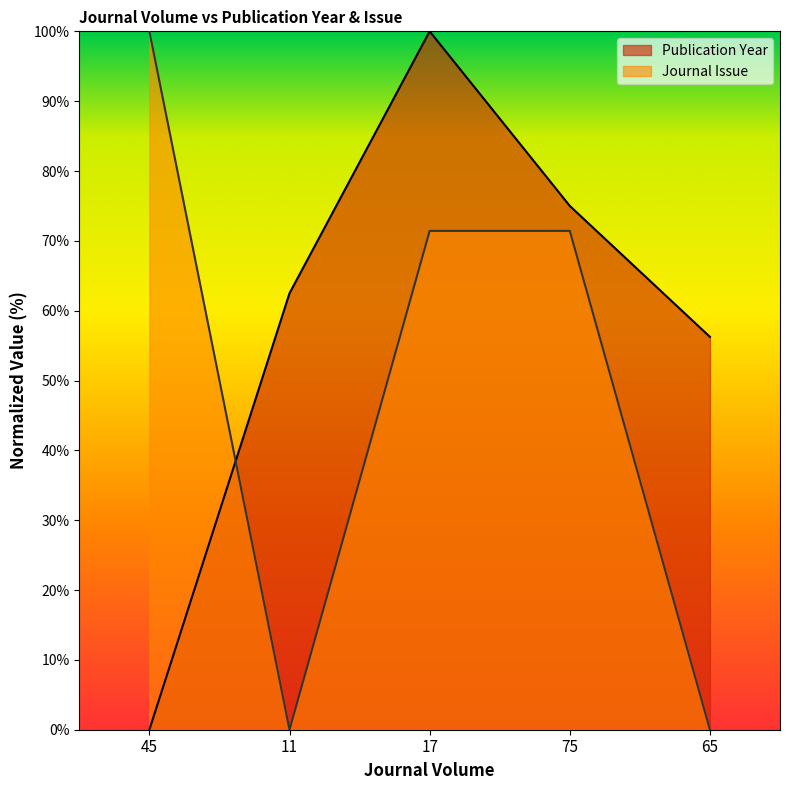

What is the highest value of the Journal Issue series?

100.0